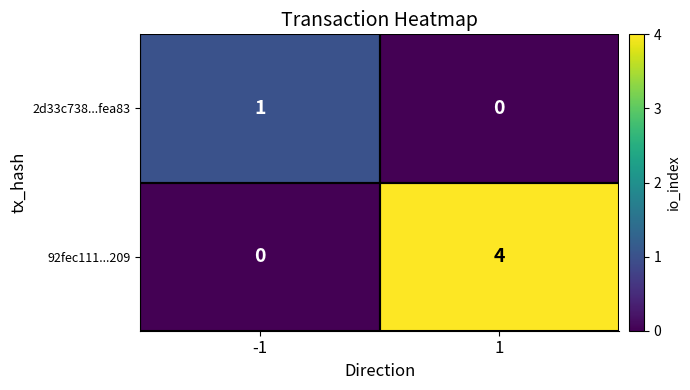

How many data points does each series have?

2